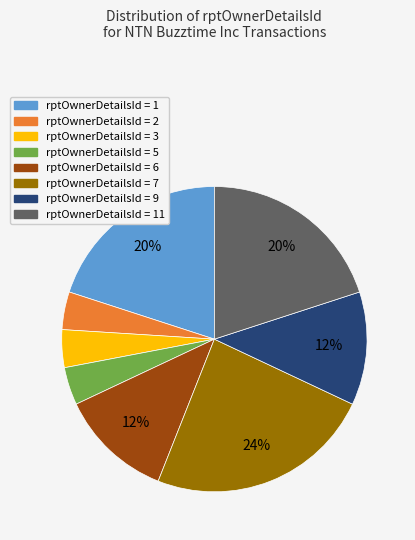

To the nearest percent, what is the average slice percentage?

12%